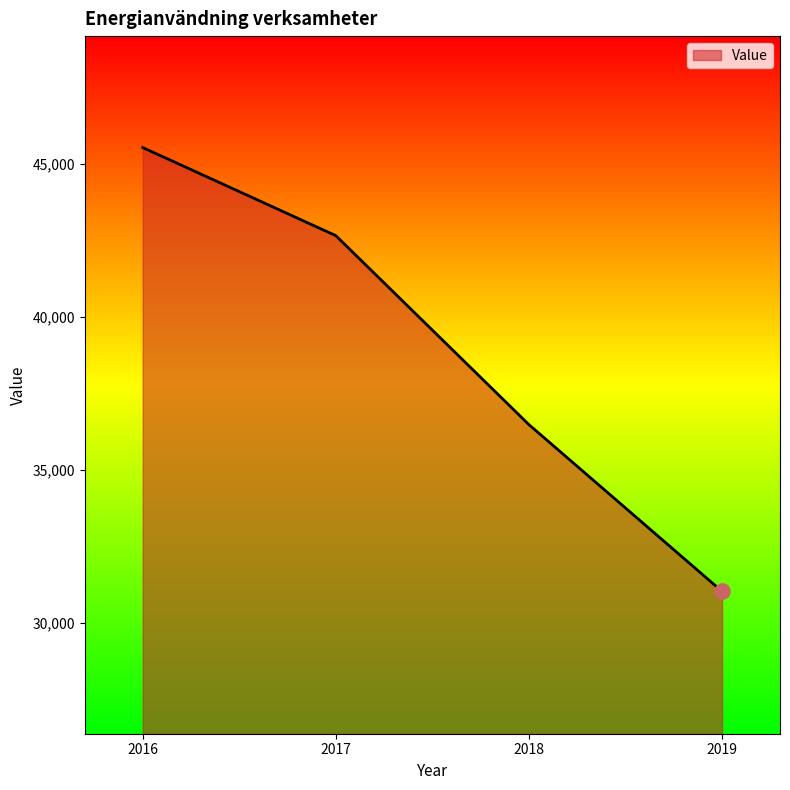

Between 2018 and 2017, which is larger?

2017